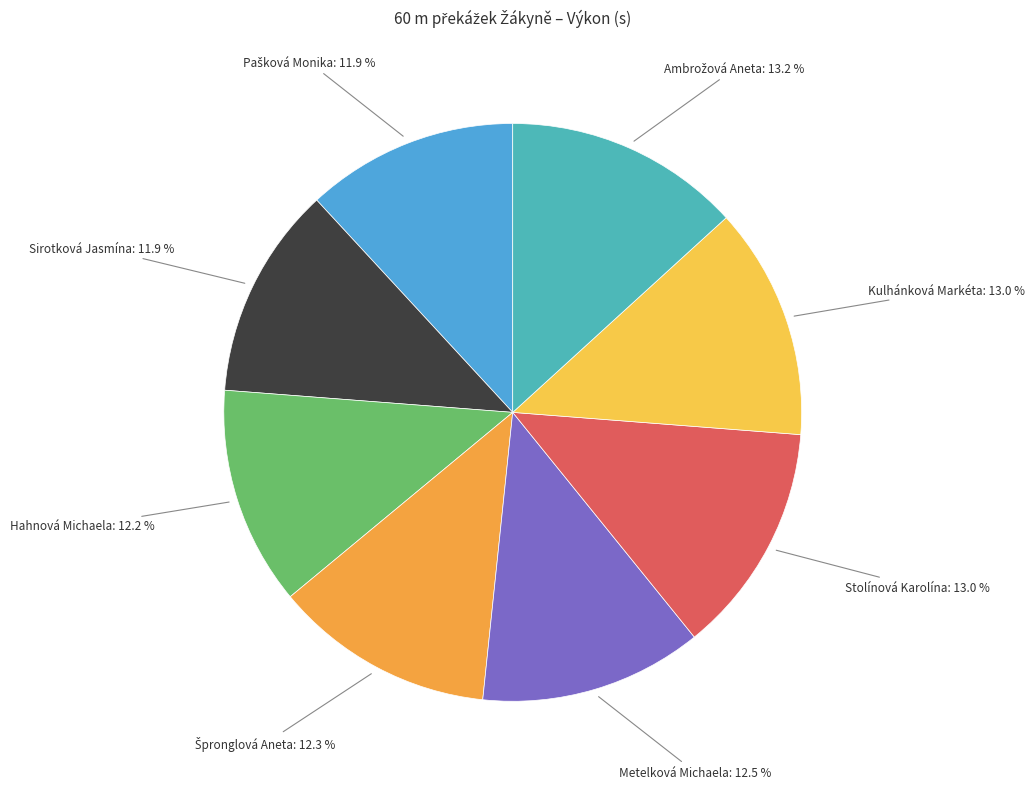

To the nearest percent, what is the difference between the largest and smallest slice percentages?

1%